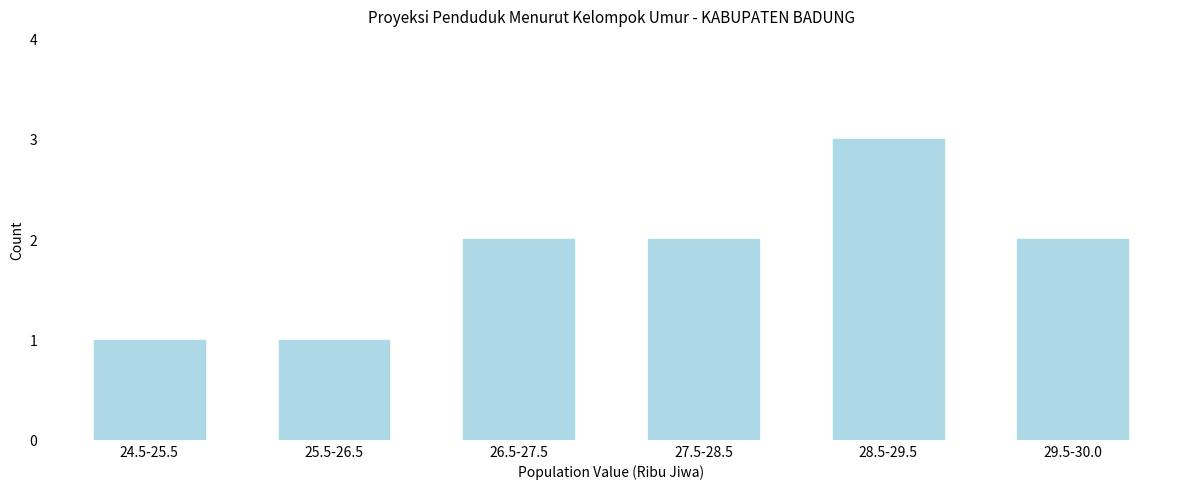

Reading right to left, transcribe all the data shown in this chart.

2	3	2	2	1	1